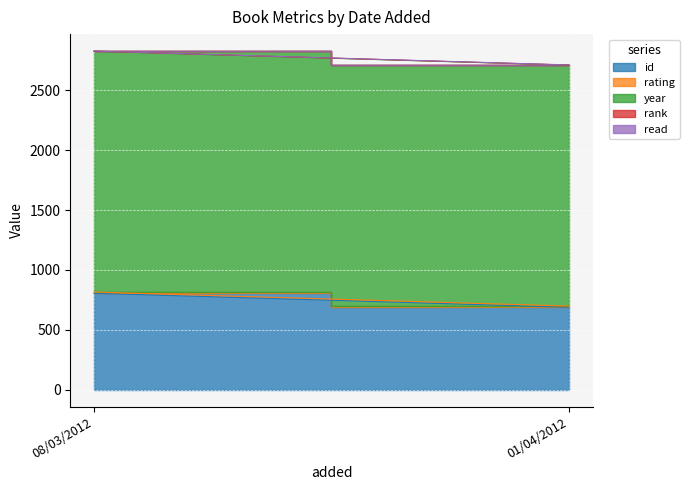

Reading left to right, what are all the values shown in this chart?

id: 08/03/2012=805	01/04/2012=688
rating: 08/03/2012=10	01/04/2012=10
year: 08/03/2012=2011	01/04/2012=2012
rank: 08/03/2012=1	01/04/2012=1
read: 08/03/2012=1	01/04/2012=1